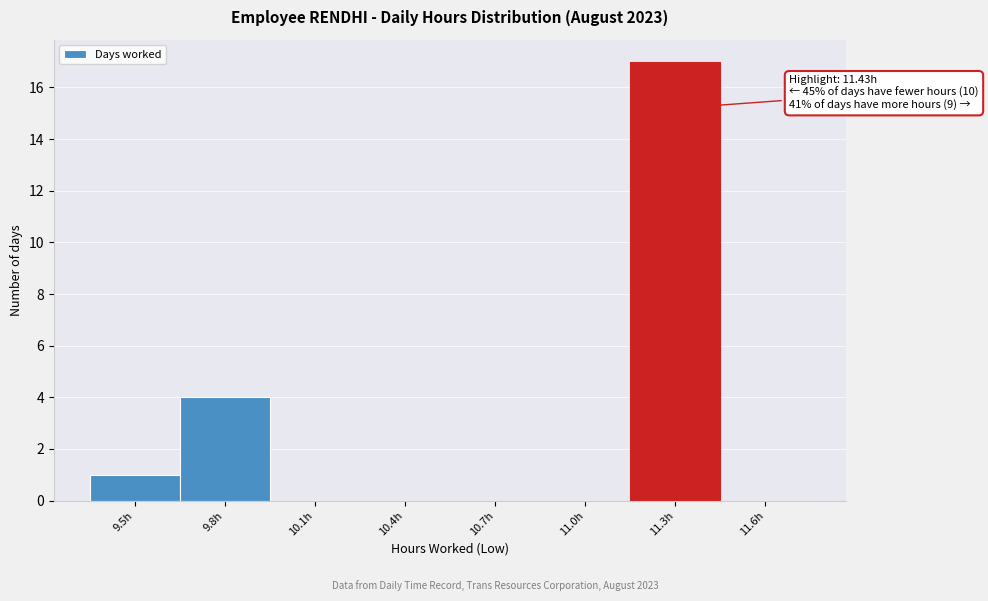

Reading right to left, list all the values displayed in this chart.

11.6h=0	11.3h=17	11.0h=0	10.7h=0	10.4h=0	10.1h=0	9.8h=4	9.5h=1